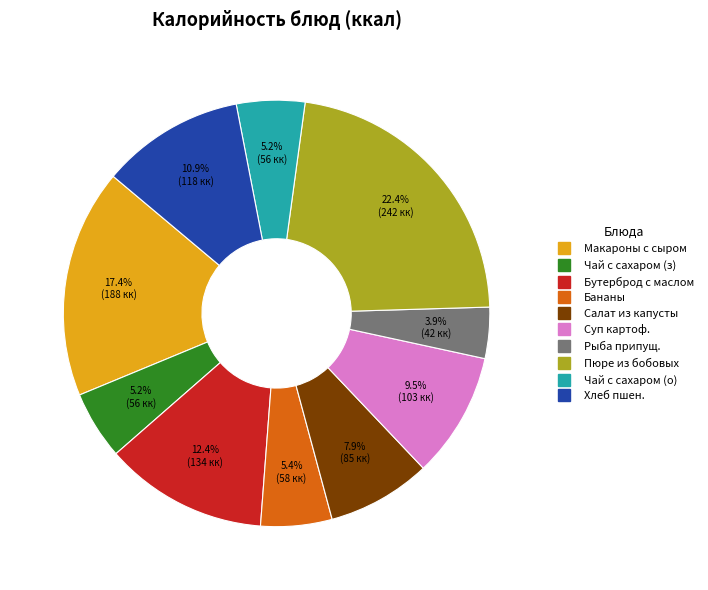

Does any single category account for the majority?

No